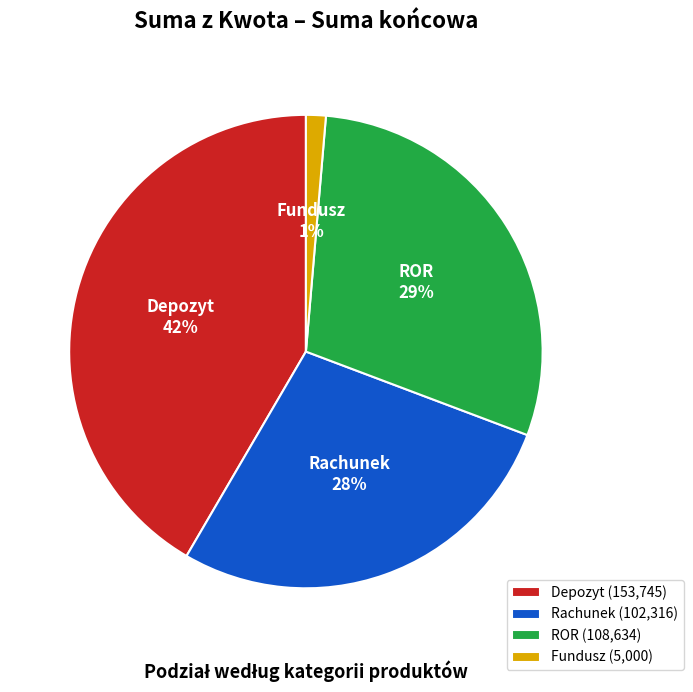

True or false: Fundusz accounts for 12% of the total.

False